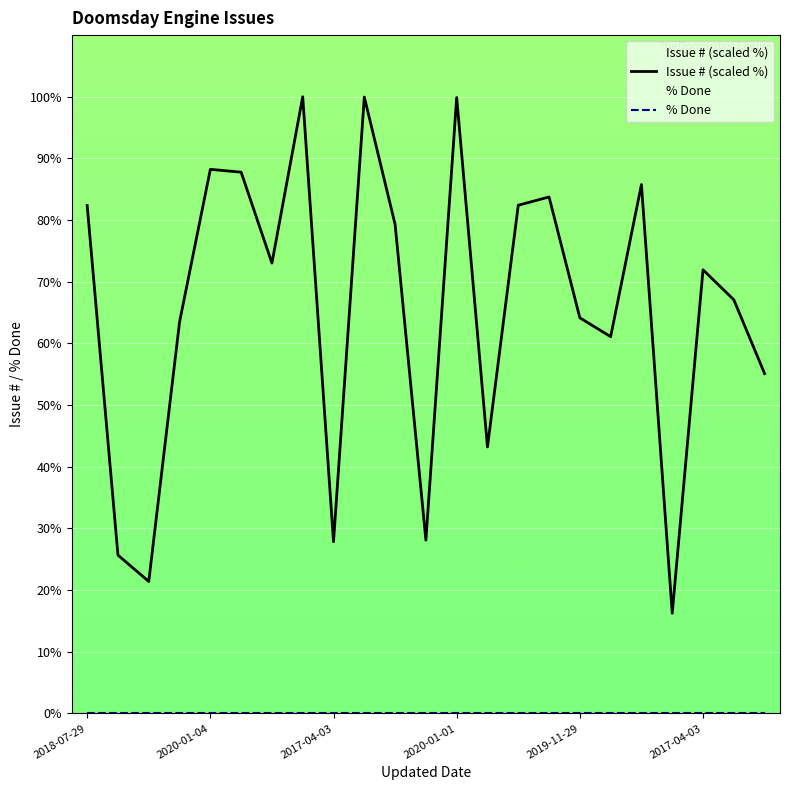

What is the change in value from 2020-01-01 to 2017-04-03?

-17.5